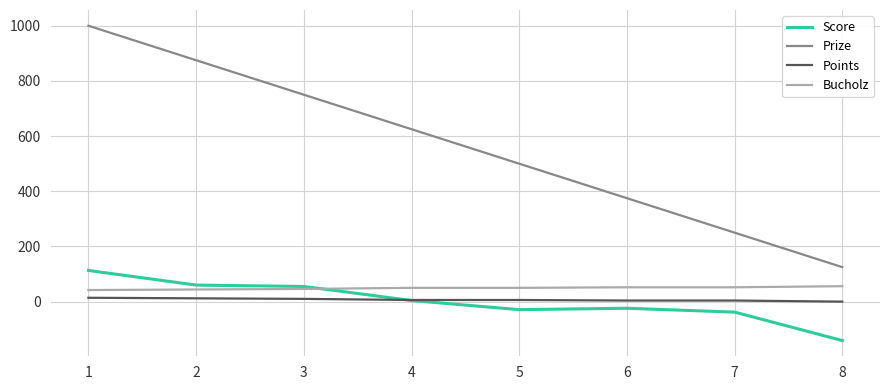

What is the approximate value of Prize at 5?

500